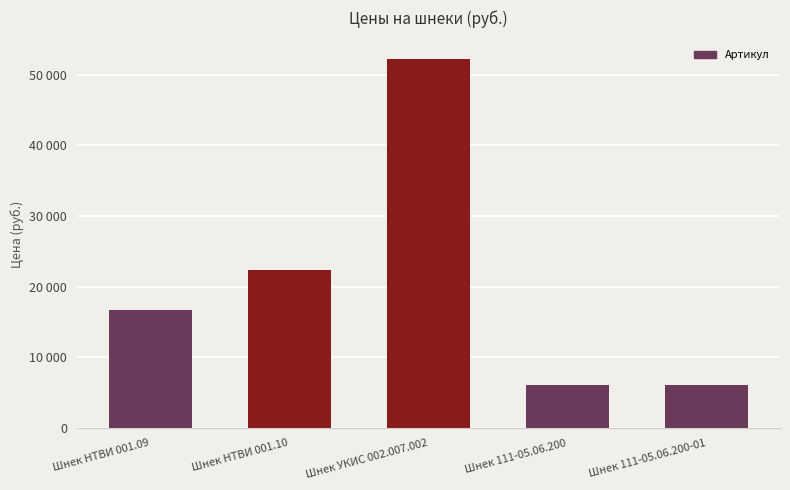

List the labels in order of value, smallest first.

Шнек 111-05.06.200, Шнек 111-05.06.200-01, Шнек НТВИ 001.09, Шнек НТВИ 001.10, Шнек УКИС 002.007.002